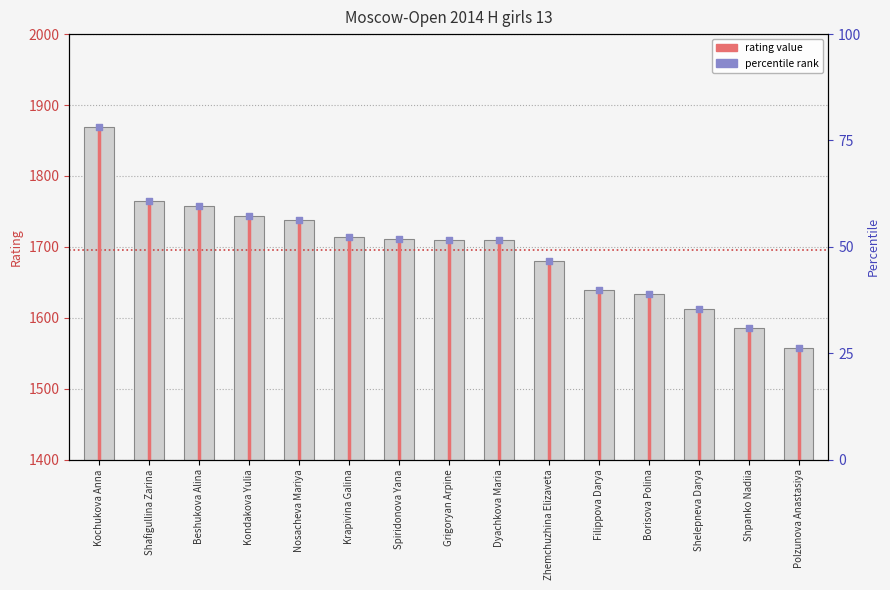

At which category is the sum across all series the highest?

Kochukova Anna